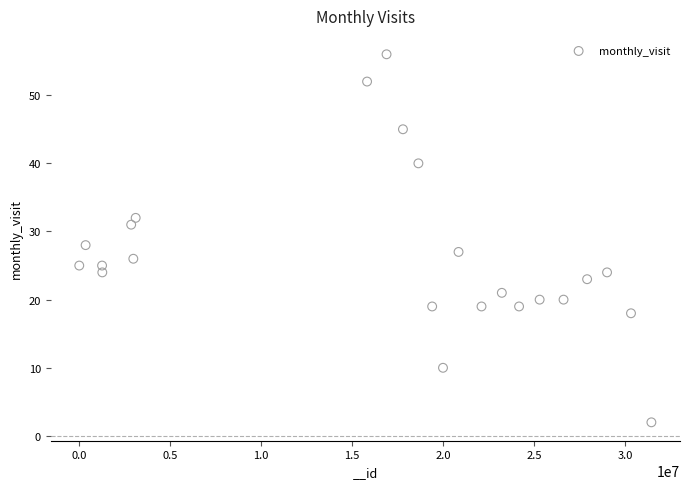

What is the range of Y values (max minus min)?

54